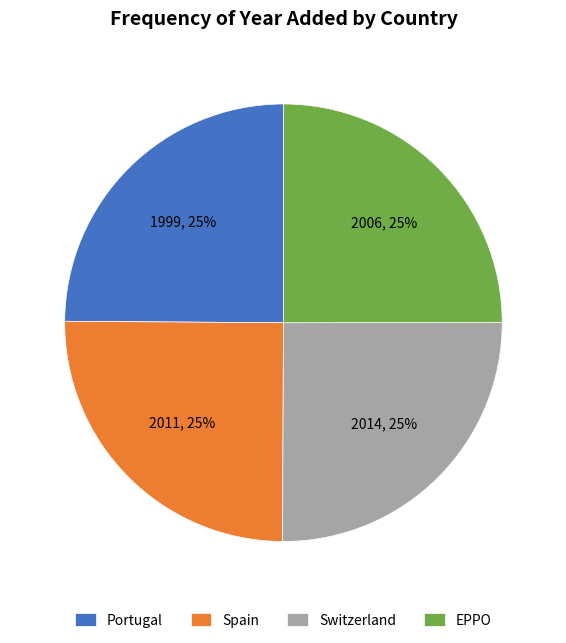

To the nearest percent, what portion does Spain represent?

25%